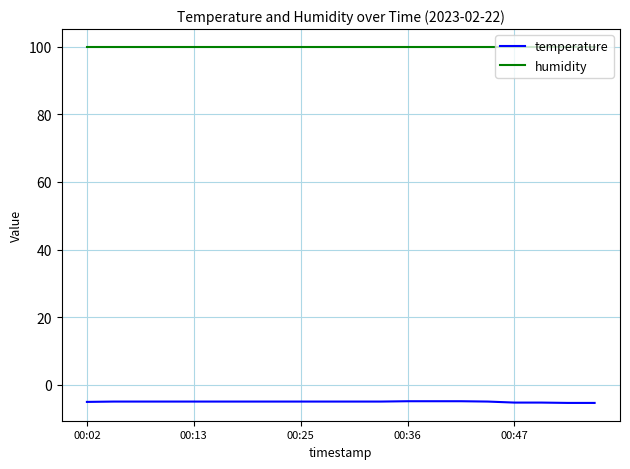

True or false: temperature and humidity intersect in this chart.

False